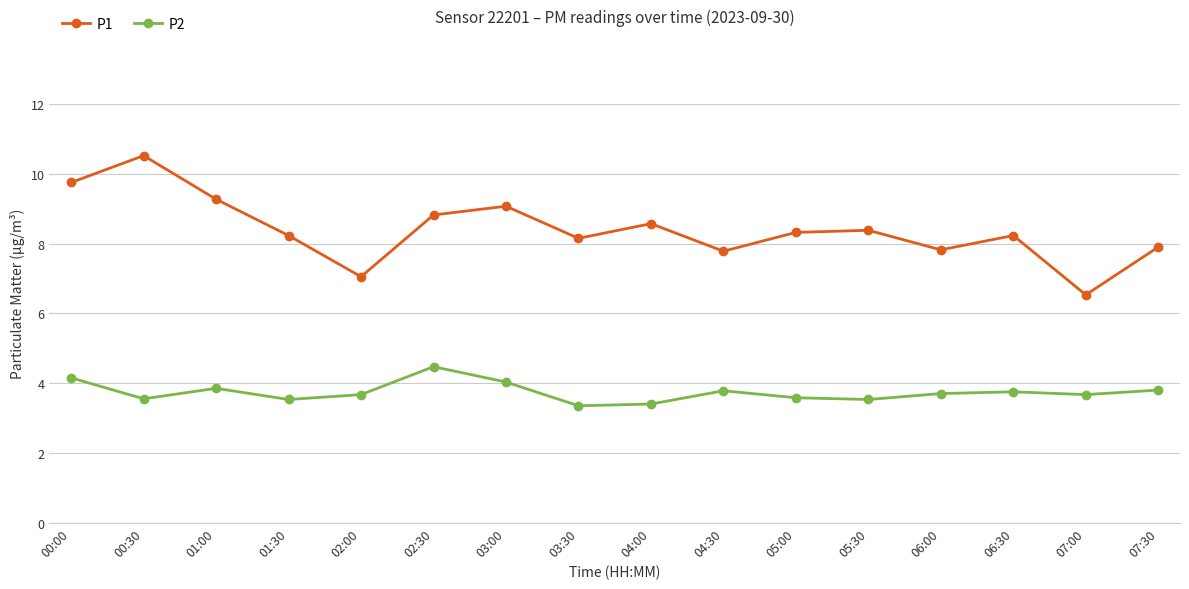

What is the highest value of the P1 series?

10.5